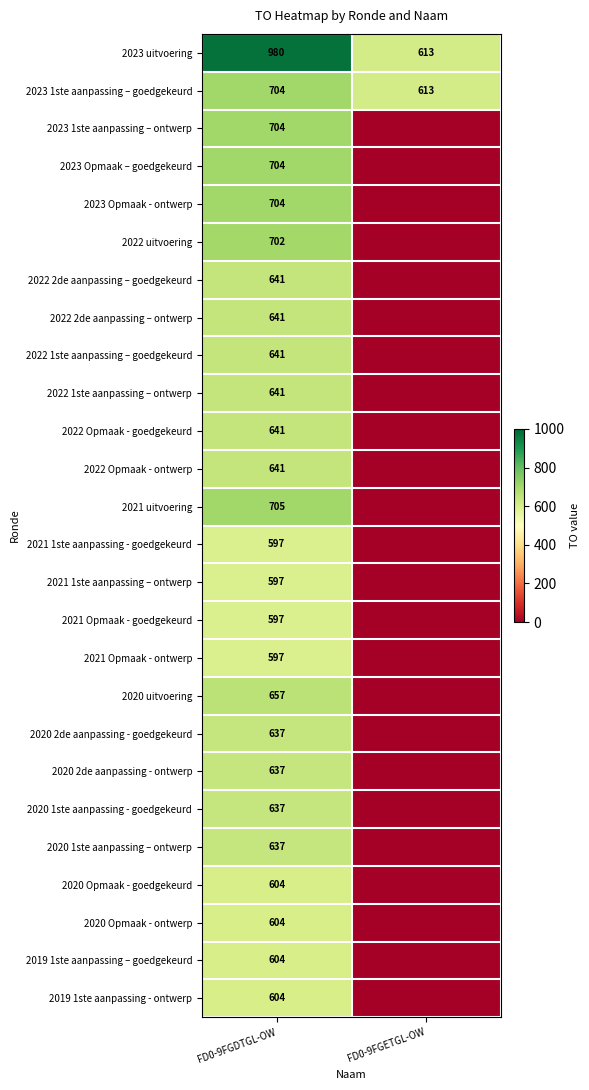

What is the difference between the maximum and minimum values in the 2023 1ste aanpassing – goedgekeurd series?

91